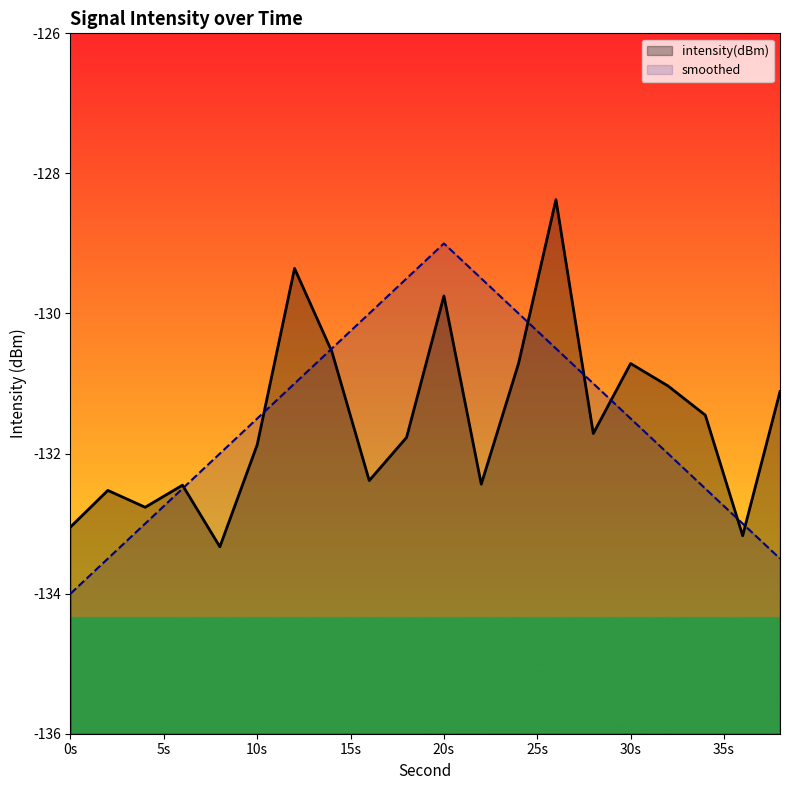

How many series are shown in this chart?

2